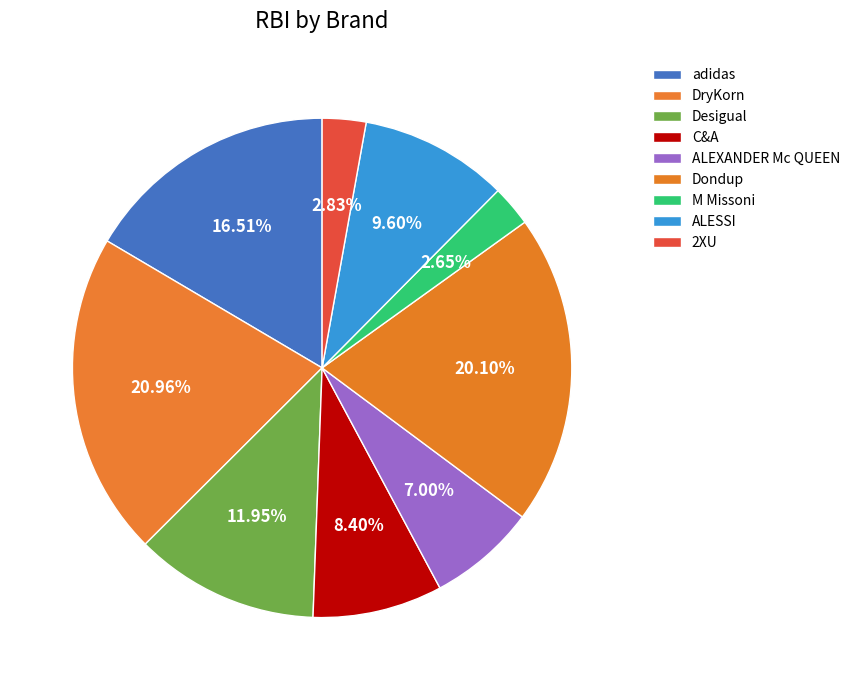

The Desigual slice represents 1% of the pie. True or false?

False